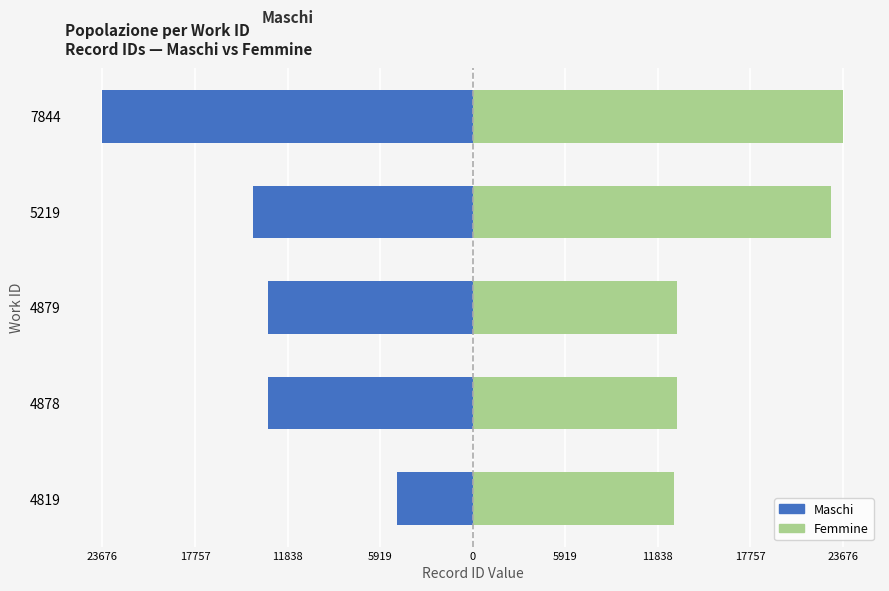

List the series in order of their peak value, highest first.

Femmine, Maschi